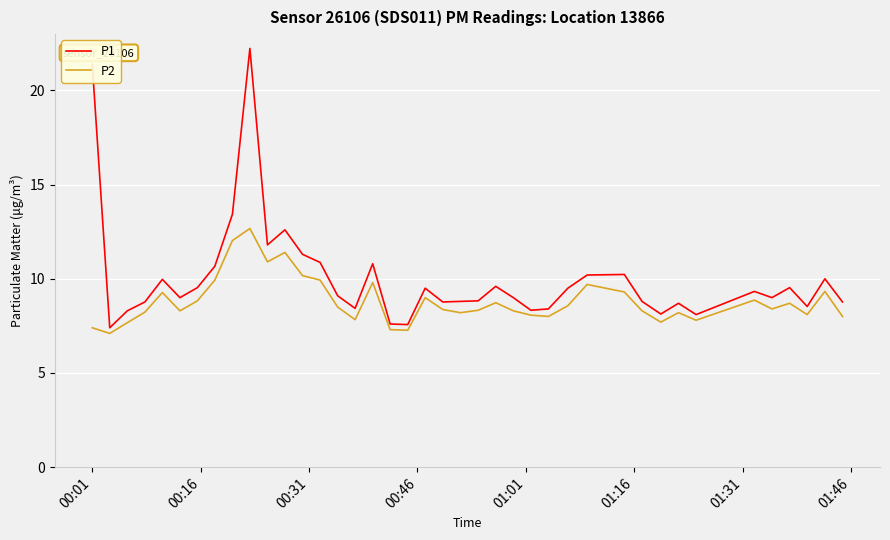

Which series has the largest range (max minus min)?

P1